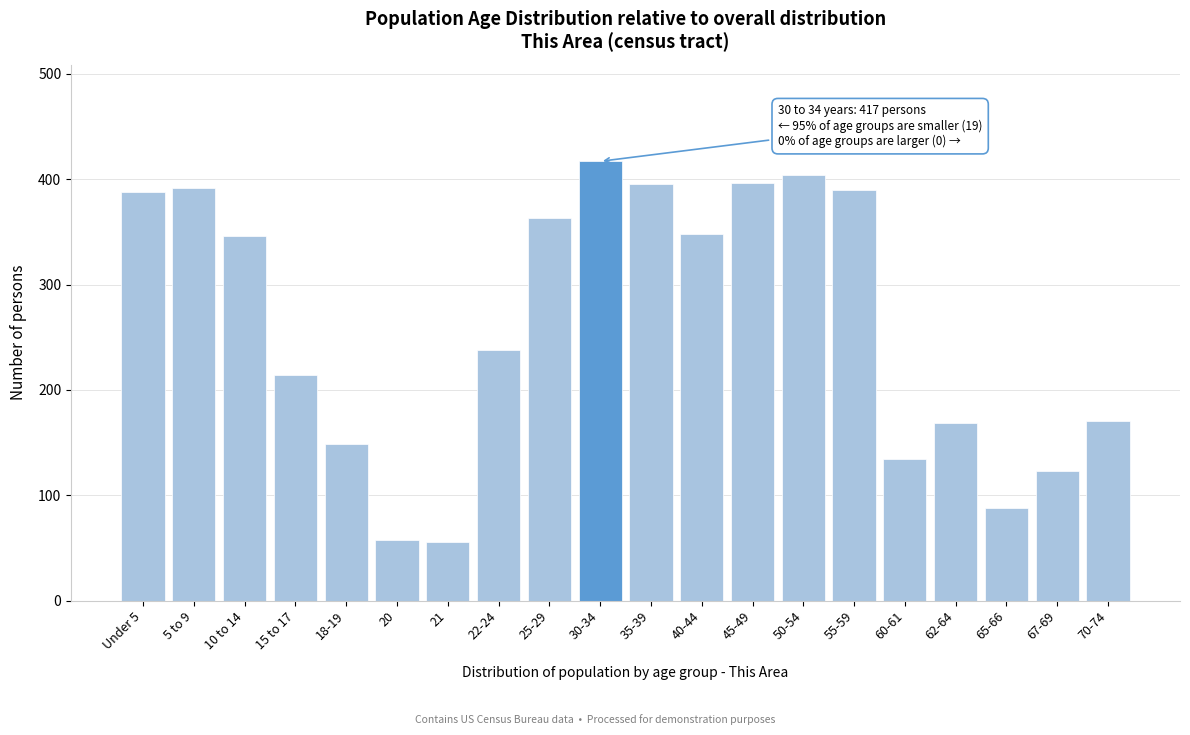

What is the ratio of the value at 50-54 to the value at 10 to 14?

1.2